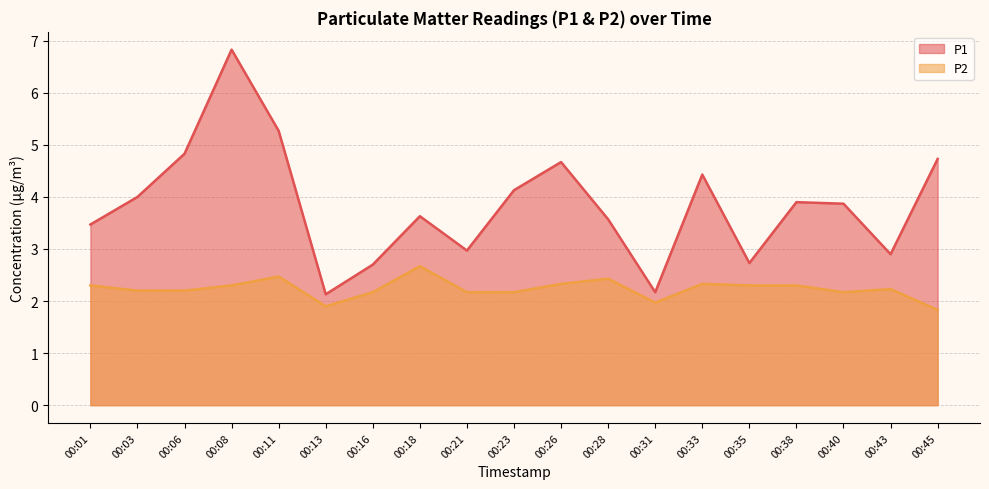

At which category does P1 reach its first local valley?

00:13